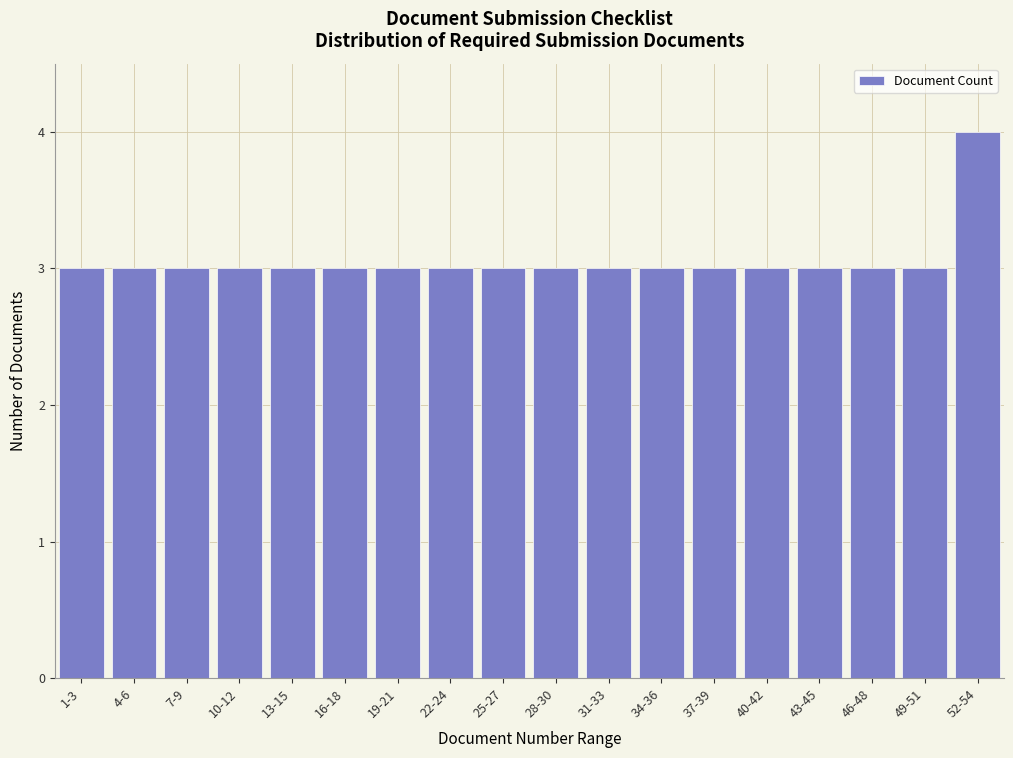

Reading left to right, what are all the values shown in this chart?

3	3	3	3	3	3	3	3	3	3	3	3	3	3	3	3	3	4